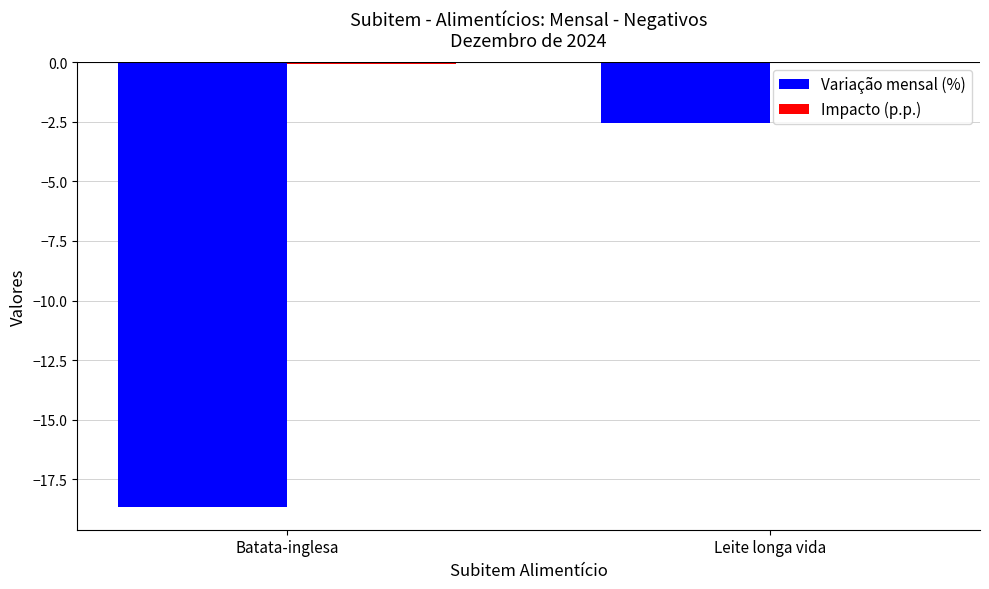

Between Batata-inglesa and Leite longa vida, which series saw the biggest shift?

Variação mensal (%)